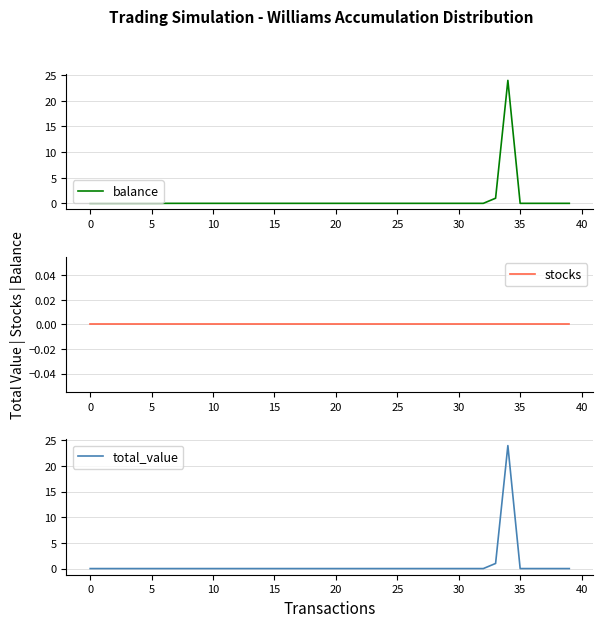

Reading right to left, what are all the values shown in this chart?

balance: 0	0	0	0	0	24	1	0	0	0	0	0	0	0	0	0	0	0	0	0	0	0	0	0	0	0	0	0	0	0	0	0	0	0	0	0	0	0	0	0
stocks: 0	0	0	0	0	0	0	0	0	0	0	0	0	0	0	0	0	0	0	0	0	0	0	0	0	0	0	0	0	0	0	0	0	0	0	0	0	0	0	0
total_value: 0	0	0	0	0	24	1	0	0	0	0	0	0	0	0	0	0	0	0	0	0	0	0	0	0	0	0	0	0	0	0	0	0	0	0	0	0	0	0	0